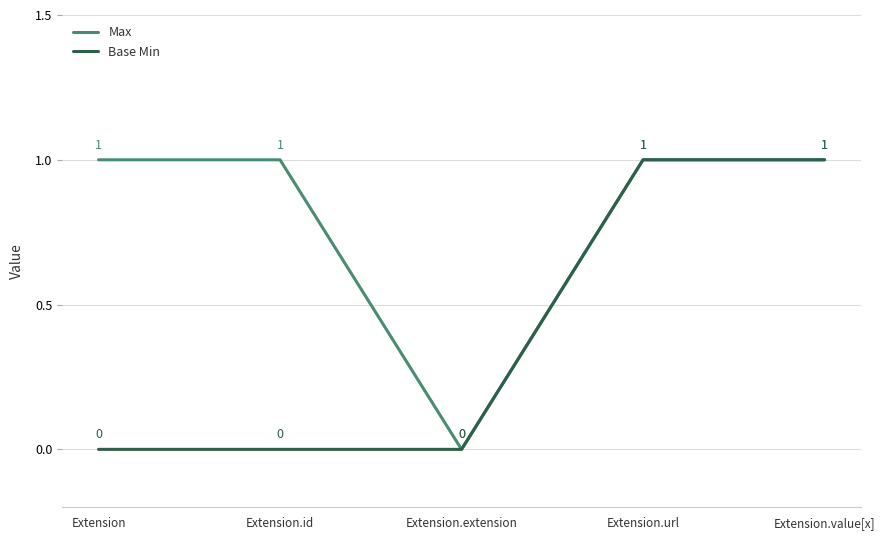

Between Extension and Extension.extension, which series saw the biggest shift?

Max